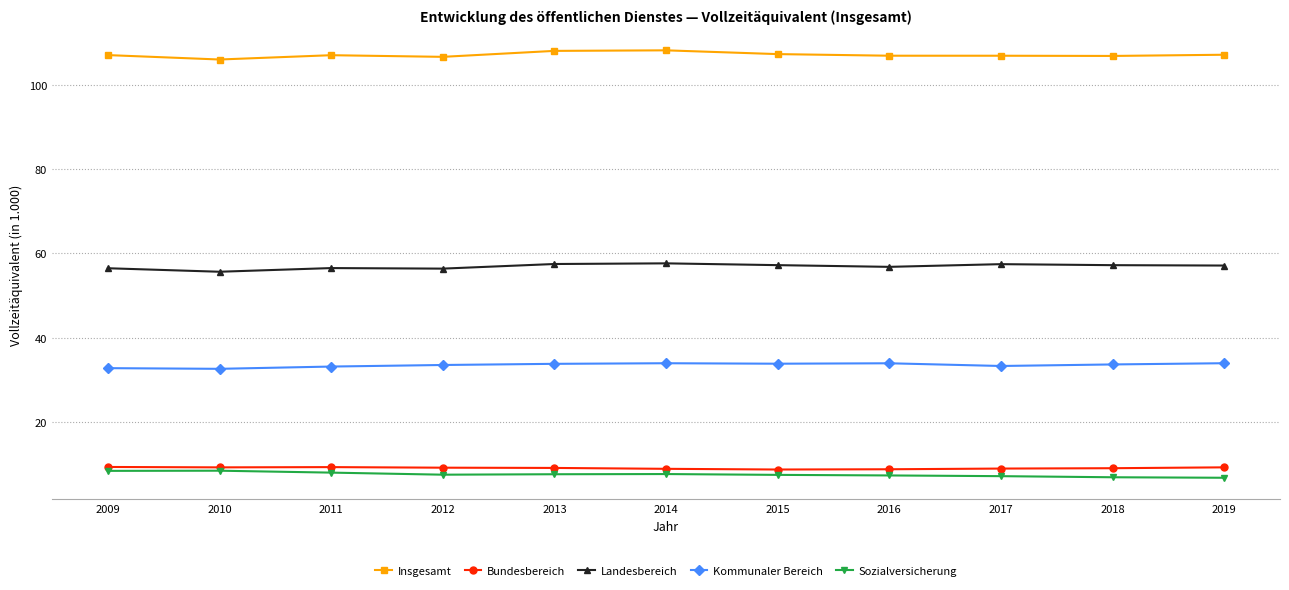

Rank the categories by Bundesbereich value from lowest to highest.

2015, 2016, 2014, 2017, 2018, 2013, 2012, 2010, 2019, 2011, 2009